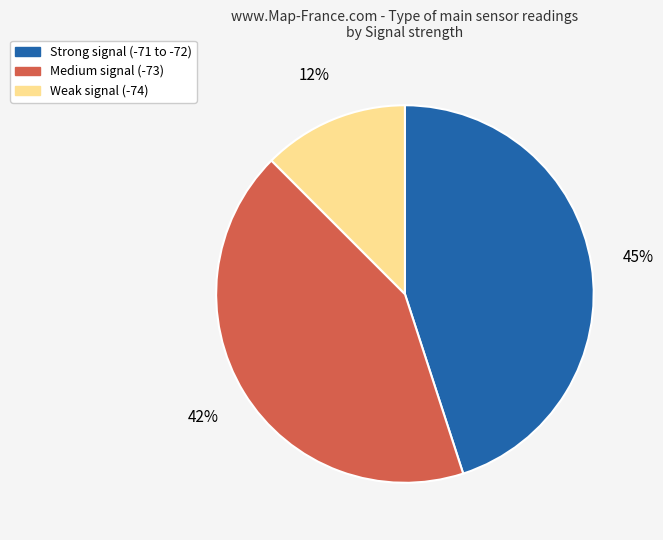

What is the smallest slice in the pie chart?

Weak signal (-74)